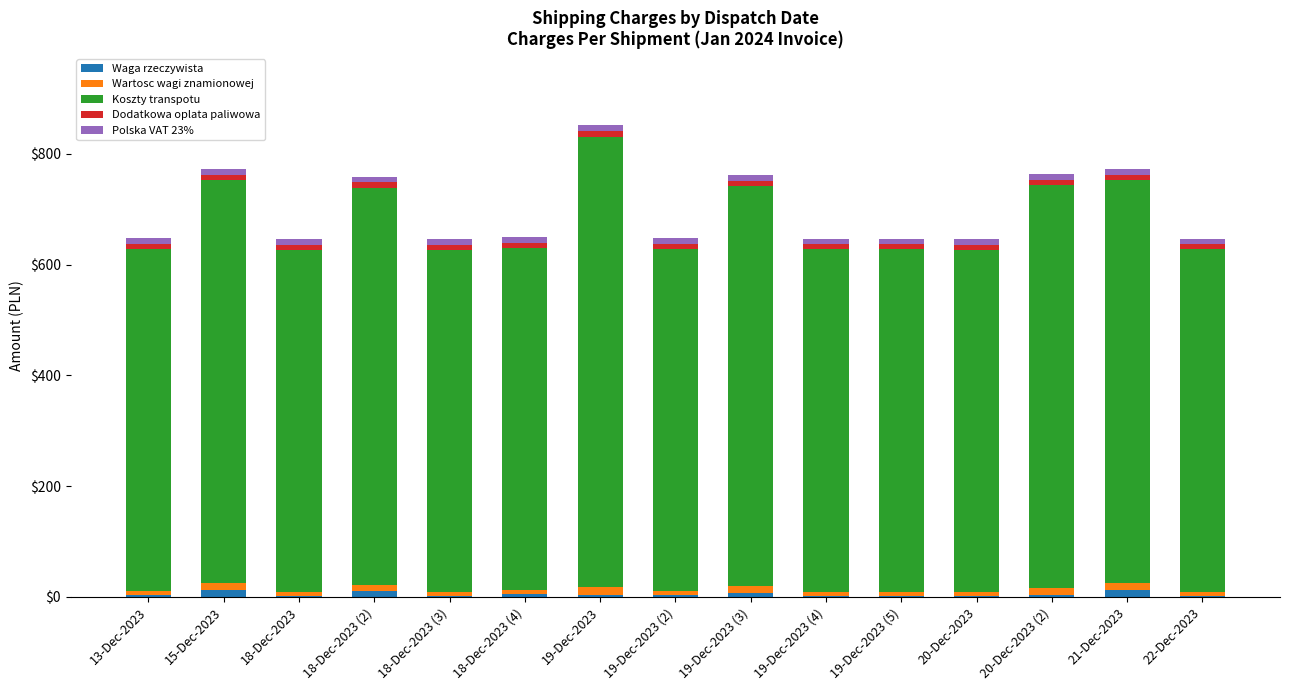

Are the bars horizontal?

No